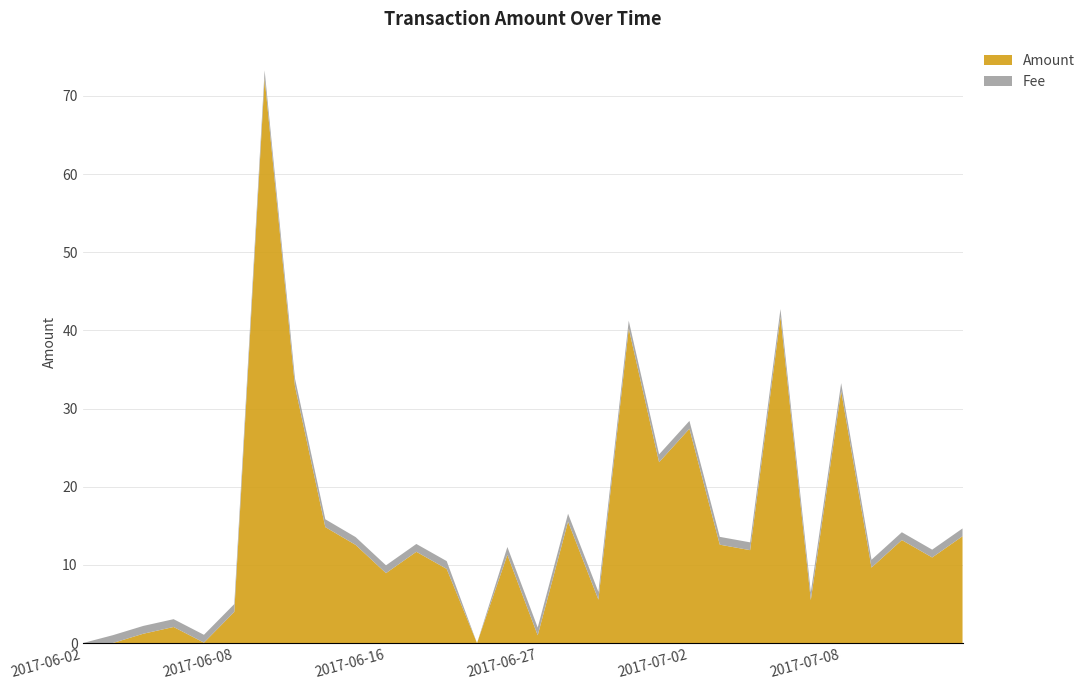

Reading left to right, transcribe all the data shown in this chart.

Amount: 2017-06-02=0.0	2017-06-04=0.0	2017-06-05=1.2	2017-06-06=2.1	2017-06-07=0.1	2017-06-08=4.0	2017-06-10=72.3	2017-06-11=32.9	2017-06-13=14.8	2017-06-14=12.6	2017-06-16=9.0	2017-06-18=11.7	2017-06-19=9.5	2017-06-24=0.0	2017-06-25=11.3	2017-06-27=1.0	2017-06-28=15.6	2017-06-29=5.6	2017-06-30=40.2	2017-07-01=23.1	2017-07-02=27.4	2017-07-04=12.6	2017-07-05=11.9	2017-07-06=41.7	2017-07-07=5.5	2017-07-08=32.3	2017-07-10=9.7	2017-07-11=13.2	2017-07-13=11.0	2017-07-14=13.7
Fee: 2017-06-02=0.0	2017-06-04=1.0	2017-06-05=1.0	2017-06-06=1.0	2017-06-07=1.0	2017-06-08=1.0	2017-06-10=1.0	2017-06-11=1.0	2017-06-13=1.0	2017-06-14=1.0	2017-06-16=1.0	2017-06-18=1.0	2017-06-19=1.0	2017-06-24=0.0	2017-06-25=1.0	2017-06-27=1.0	2017-06-28=1.0	2017-06-29=1.0	2017-06-30=1.0	2017-07-01=1.0	2017-07-02=1.0	2017-07-04=1.0	2017-07-05=1.0	2017-07-06=1.0	2017-07-07=1.0	2017-07-08=1.0	2017-07-10=1.0	2017-07-11=1.0	2017-07-13=1.0	2017-07-14=1.0